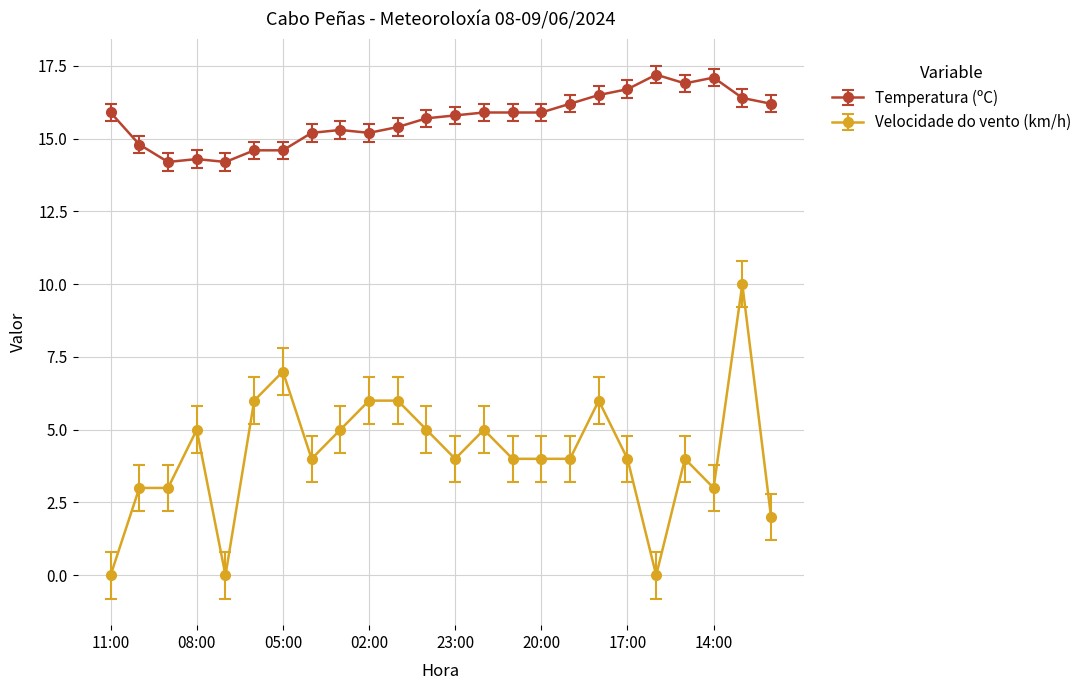

True or false: Temperatura (ºC) has more than 1 interior local peaks.

True